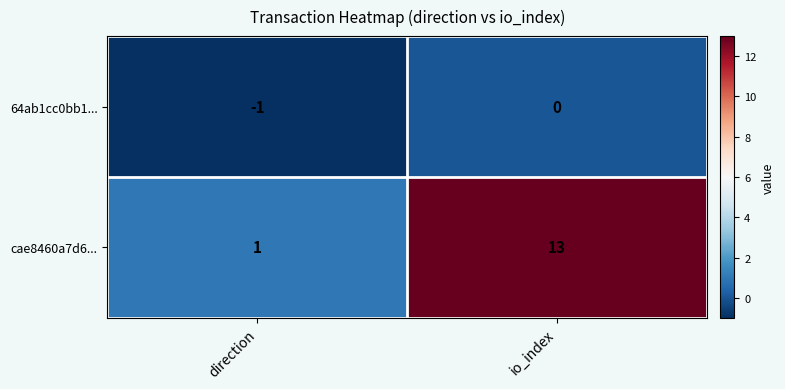

Between direction and io_index, which series saw the biggest shift?

cae8460a7d6...